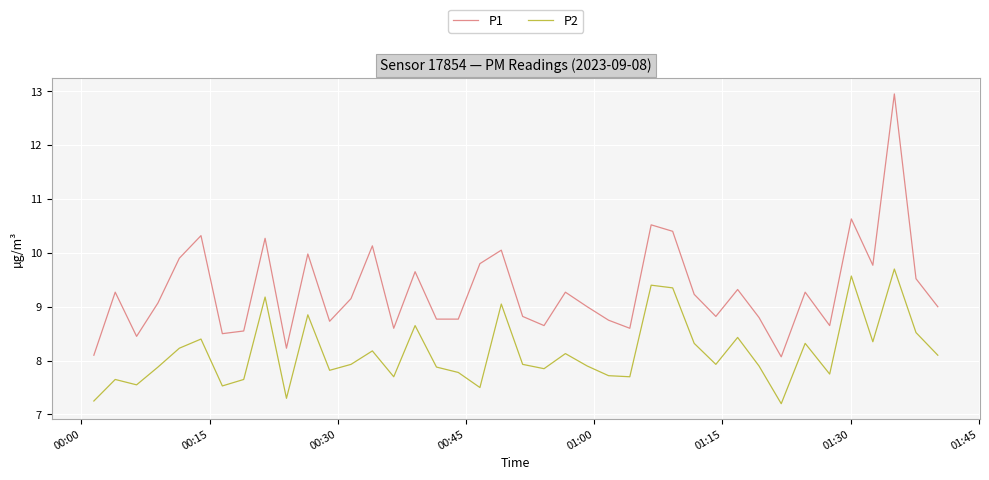

Which series has the largest range (max minus min)?

P1